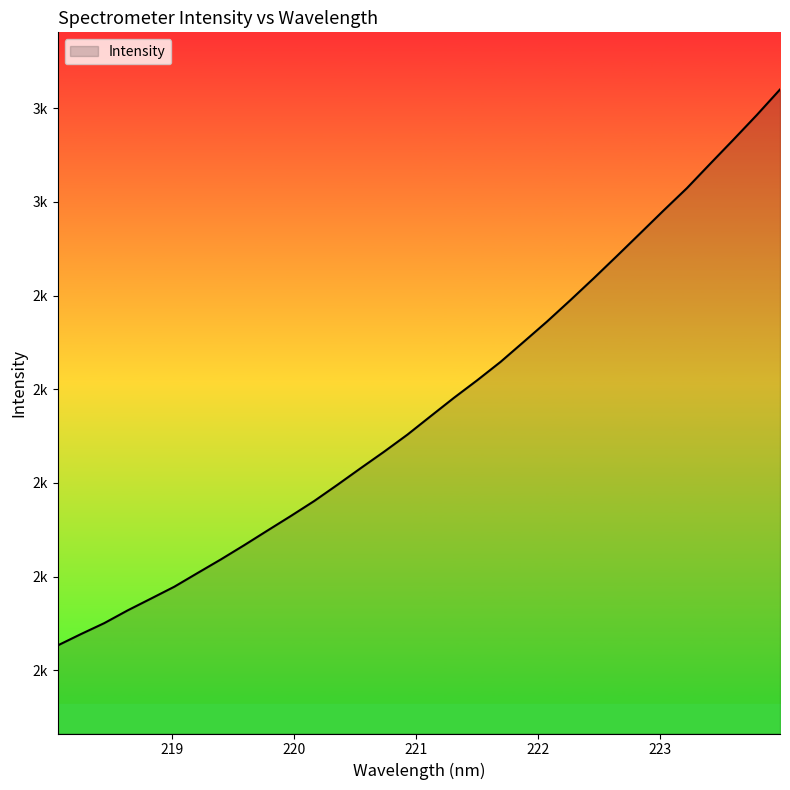

List the labels in order of value, smallest first.

218.0596, 218.2508, 218.442, 218.6332, 218.8244, 219.0156, 219.2067, 219.3979, 219.589, 219.7801, 219.9712, 220.1623, 220.3533, 220.5444, 220.7354, 220.9264, 221.1174, 221.3083, 221.4993, 221.6902, 221.8812, 222.0721, 222.263, 222.4538, 222.6447, 222.8355, 223.0264, 223.2172, 223.408, 223.5987, 223.7895, 223.9802